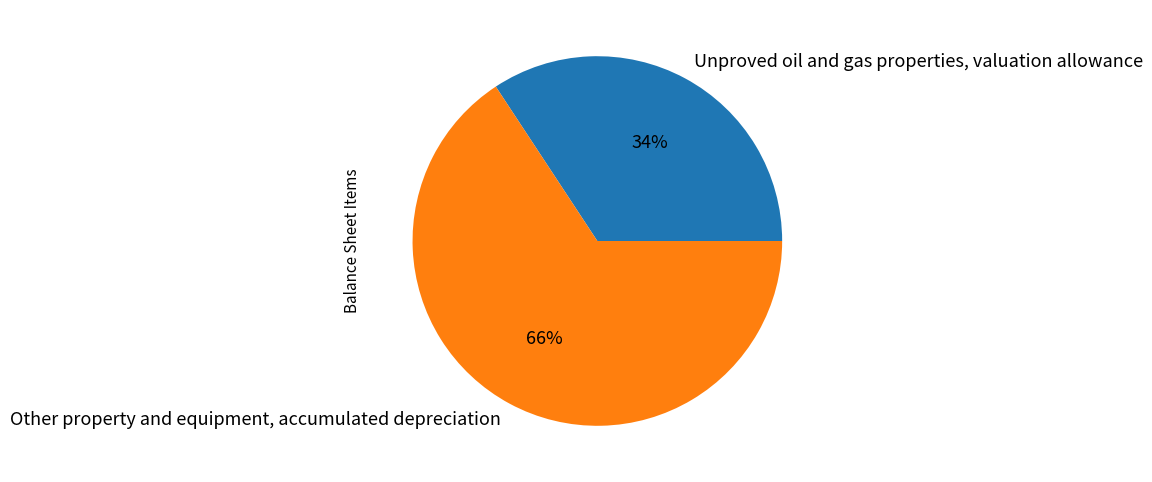

Combined, do Other property and equipment, accumulated depreciation and Unproved oil and gas properties, valuation allowance account for over 50%?

Yes